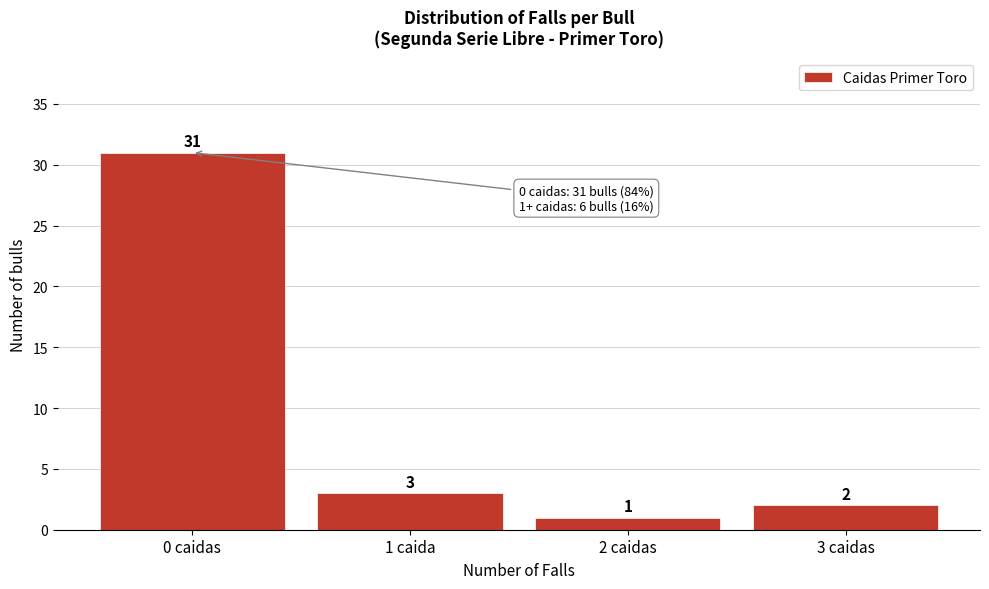

Reading left to right, extract all data points from this chart.

0 caidas=31	1 caida=3	2 caidas=1	3 caidas=2